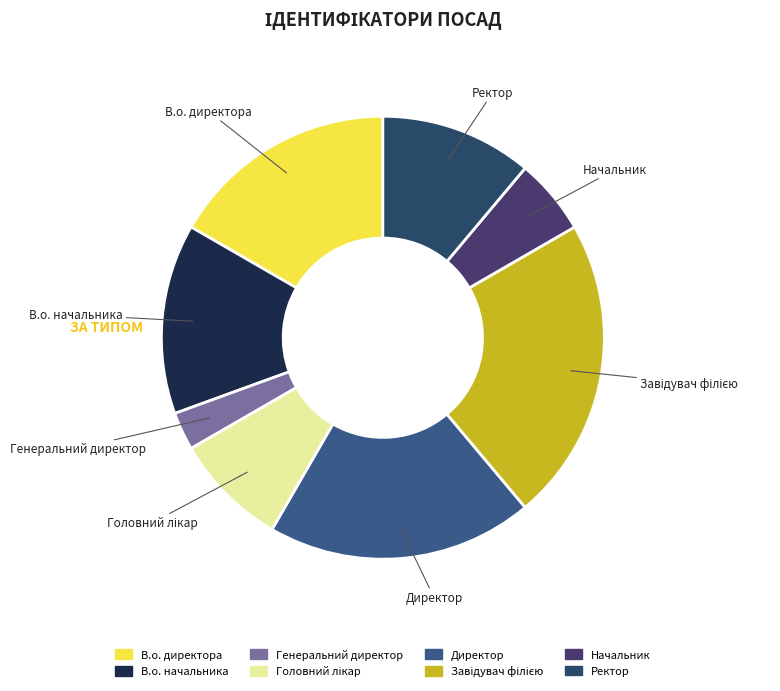

Combined, do Ректор and В.о. директора account for over 50%?

No